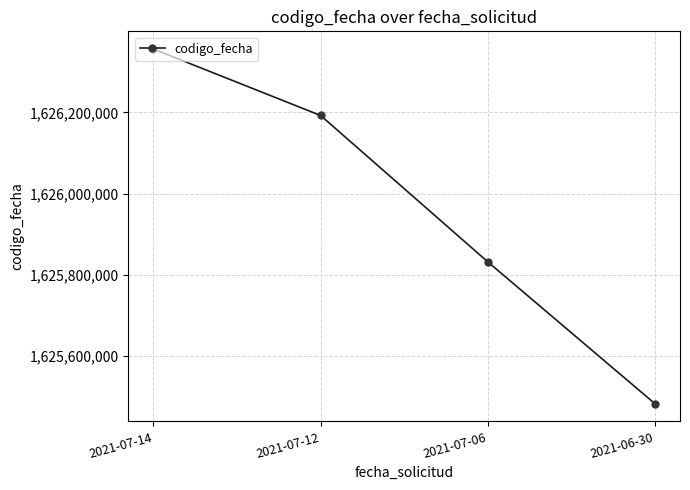

List the labels in order of value, largest first.

2021-07-14, 2021-07-12, 2021-07-06, 2021-06-30